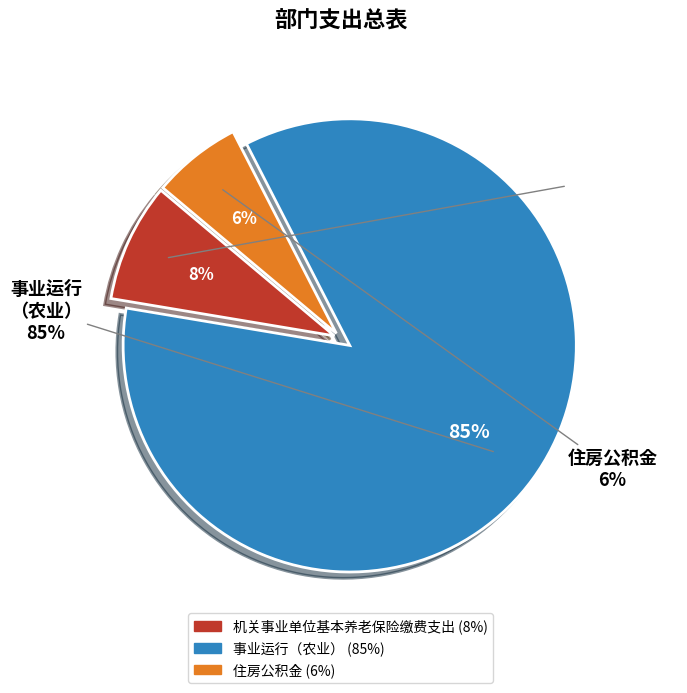

Which category has the smallest portion of the pie?

住房公积金